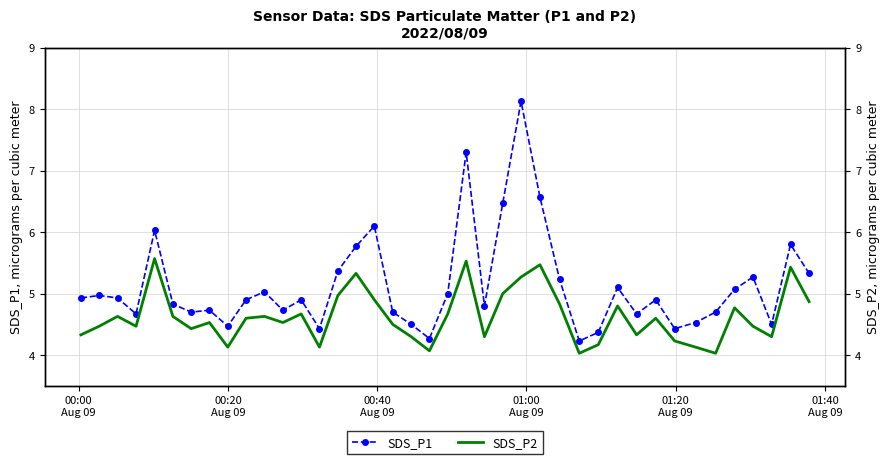

What is the maximum value for SDS_P1?

8.1